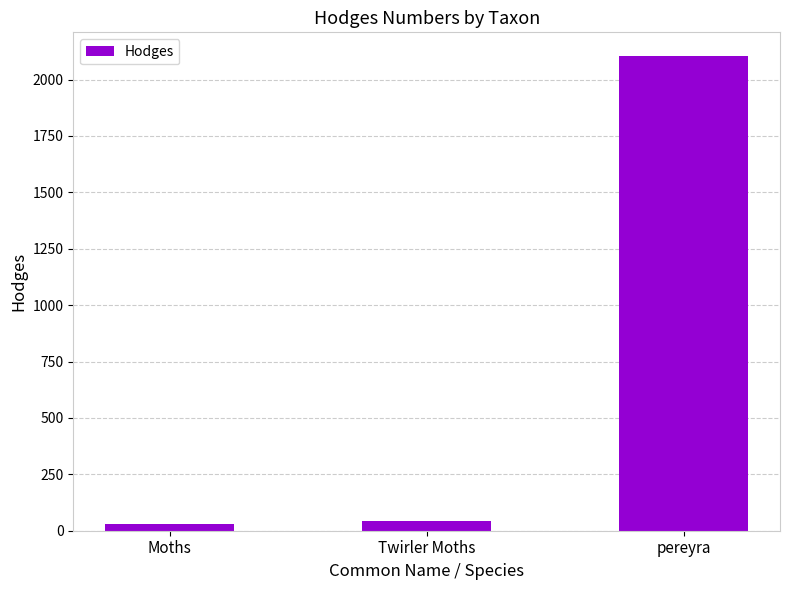

Which has a higher value, pereyra or Moths?

pereyra